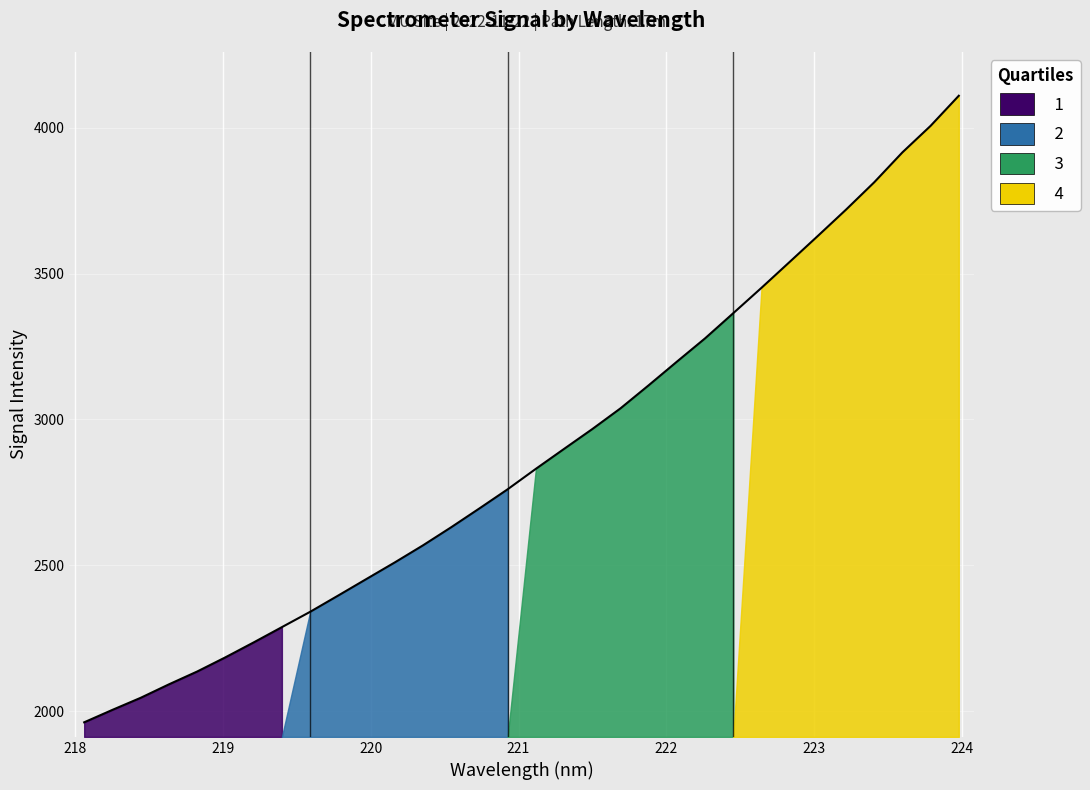

How many lines are shown in the chart?

1